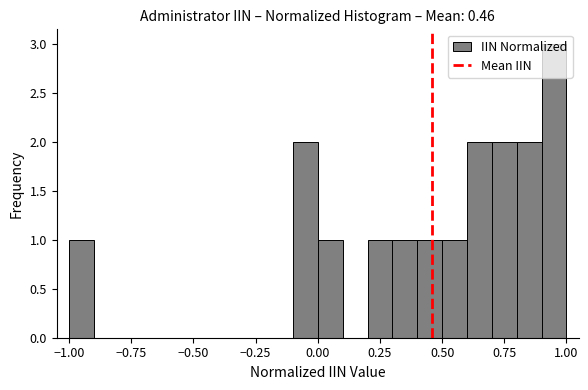

Around what value on the x-axis is the tallest bar? Give the approximate position of its centre, as read against the axis.

0.95